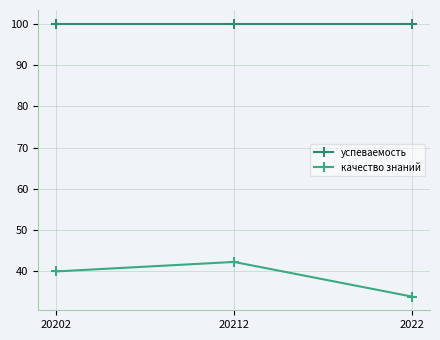

How many lines are shown in the chart?

2